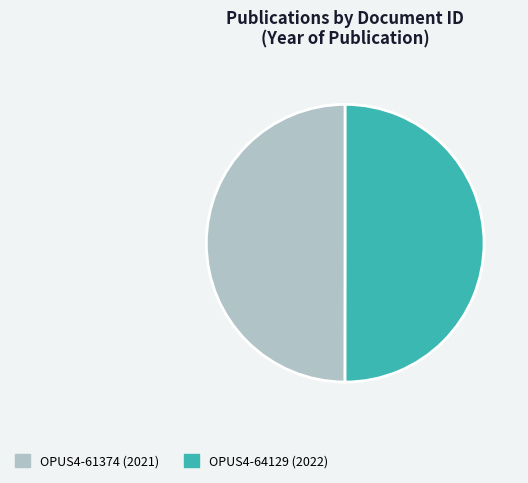

What is the ratio of the value at OPUS4-64129 to the value at OPUS4-61374?

1.0